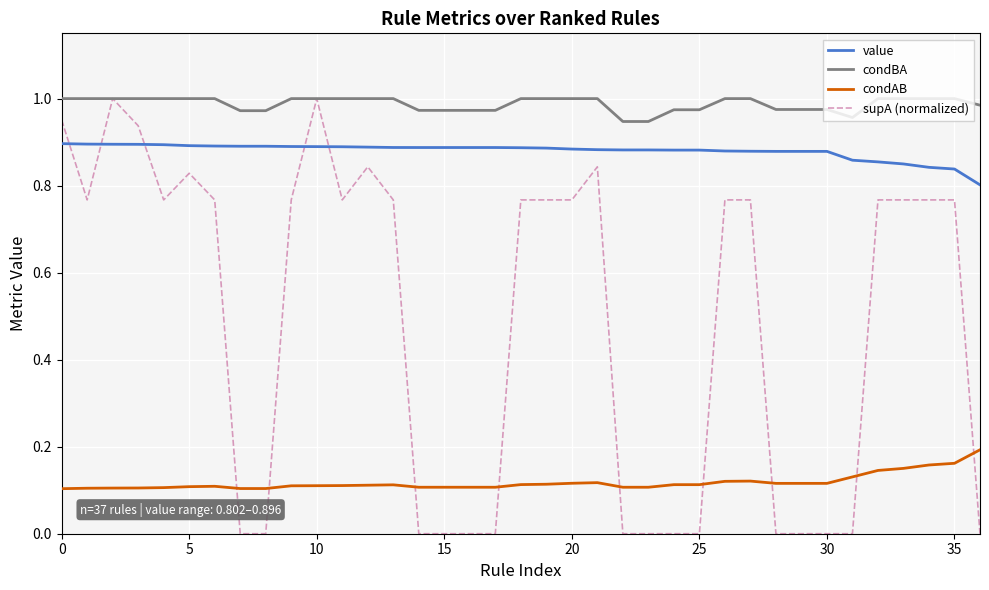

True or false: condBA and condAB intersect in this chart.

False